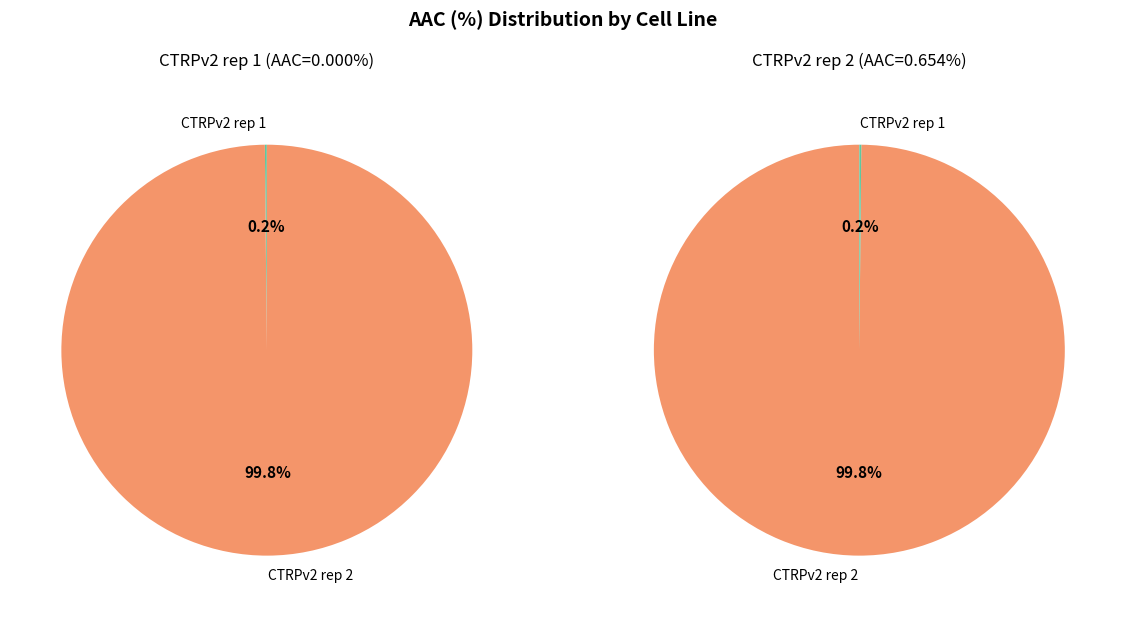

Which slice is the largest?

CTRPv2 rep 2